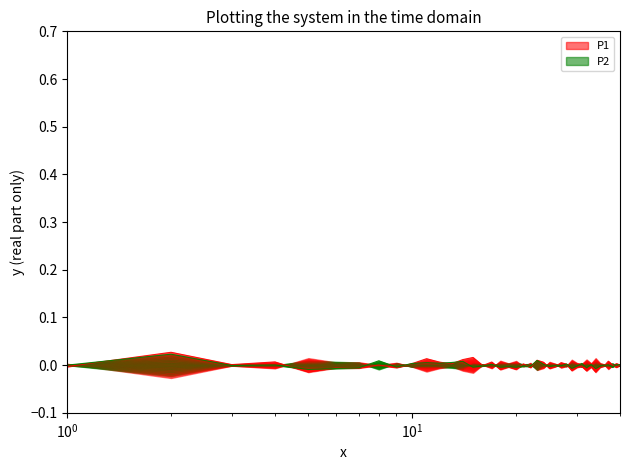

Which series has the largest total across all categories?

P2